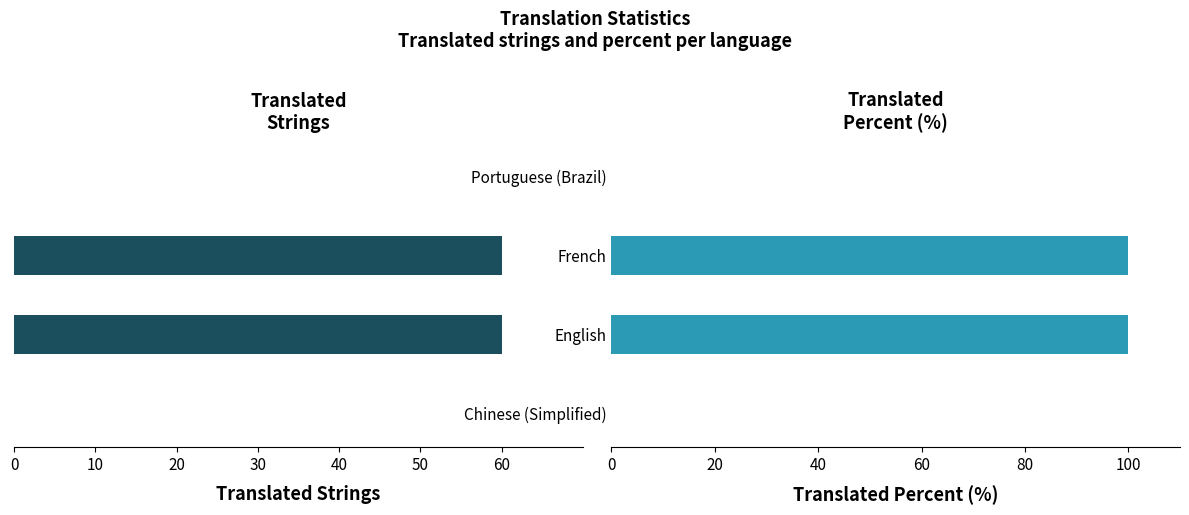

Rank the series by their average value, from lowest to highest.

Translated Strings, Translated Percent (%)